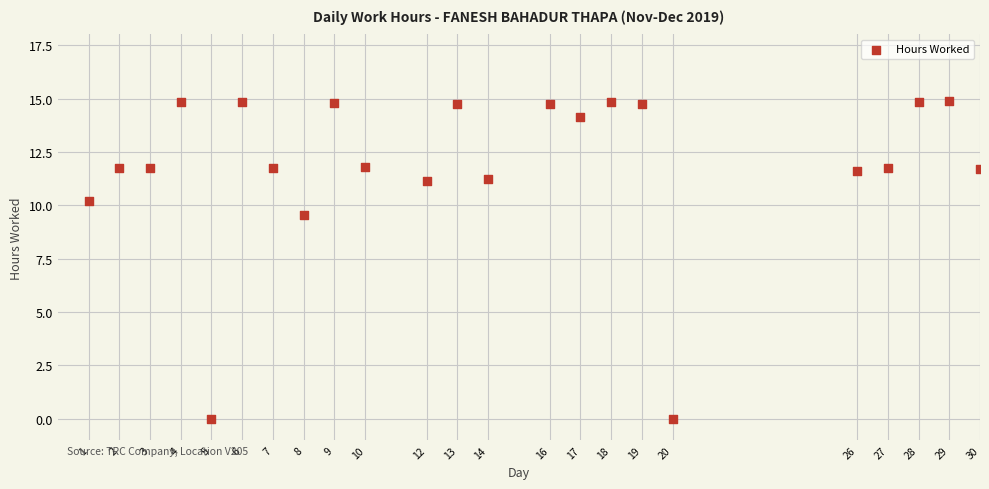

What Y value in the scatter plot is closest to 7?

9.5